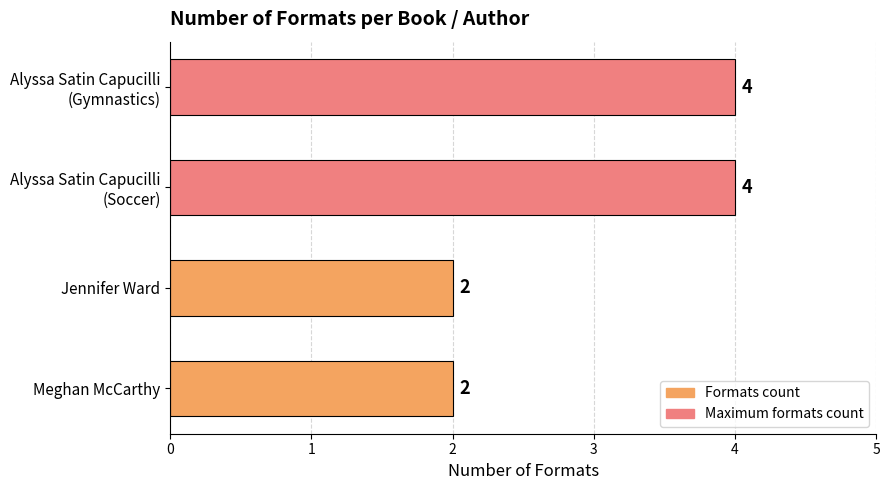

What is the average value?

3